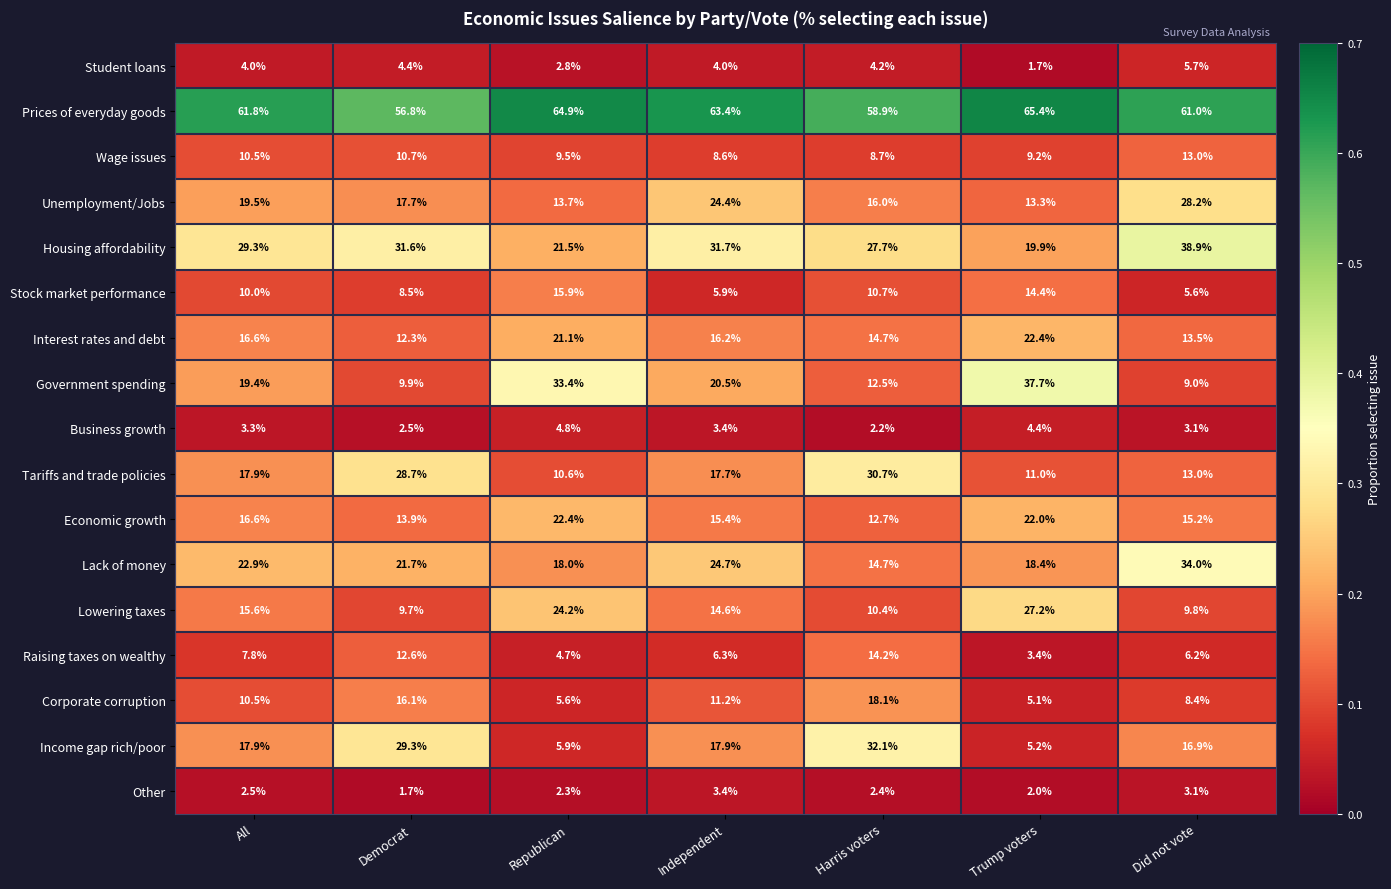

Which series has the largest range (max minus min)?

Government spending